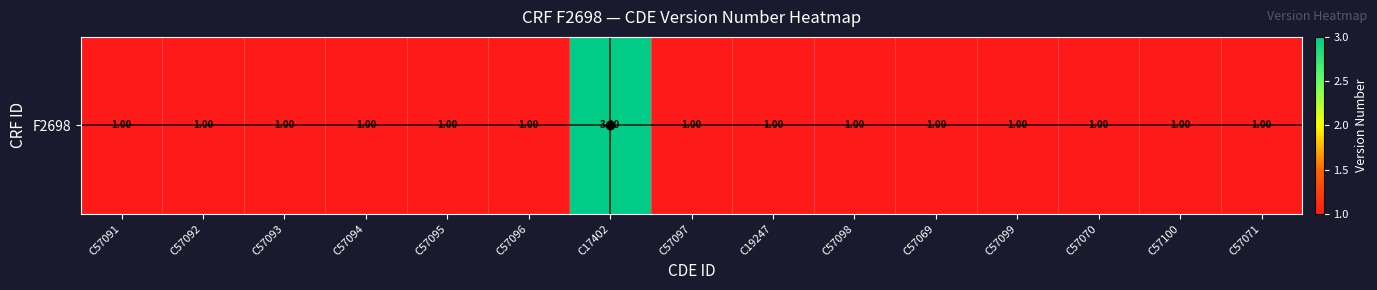

What is the sum of the values at C57071 and C57069?

2